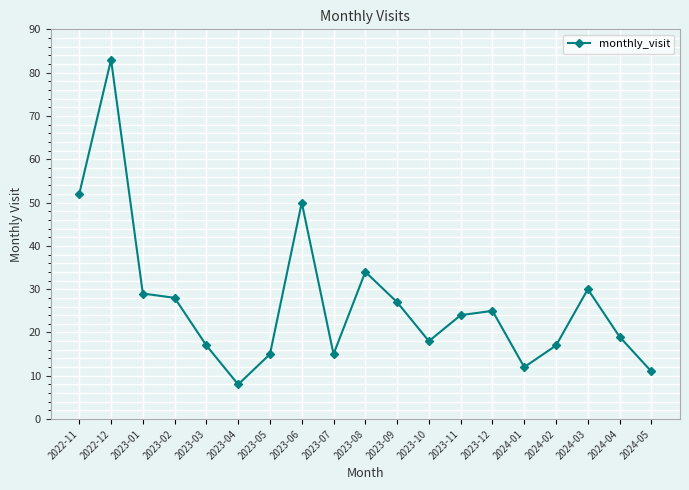

Read the value at 2024-01, to the nearest 10.

10